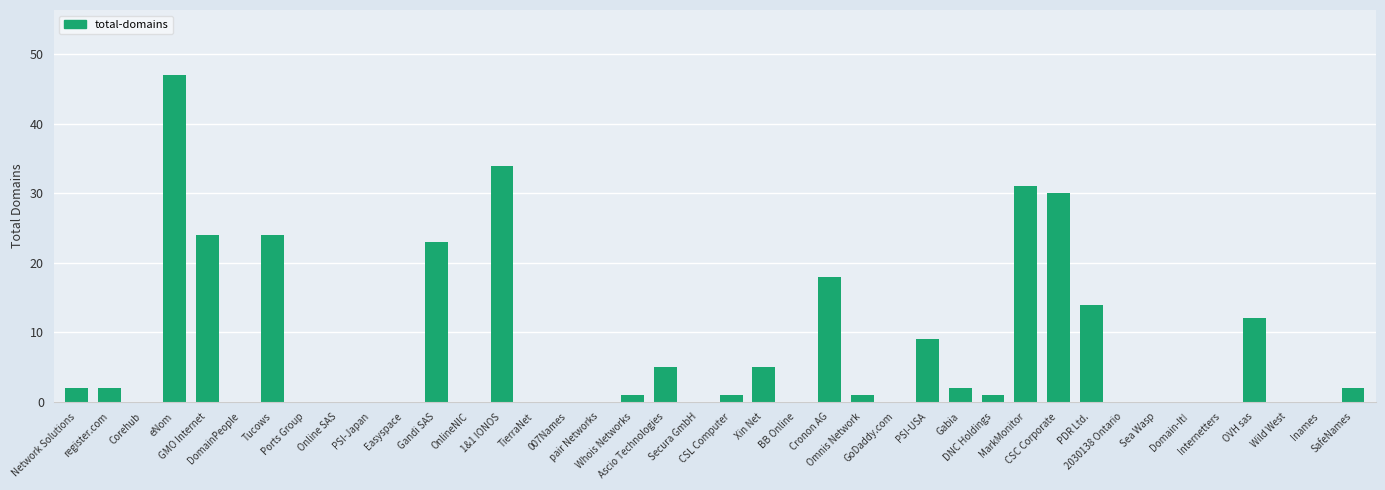

What is the sum of all values?

288